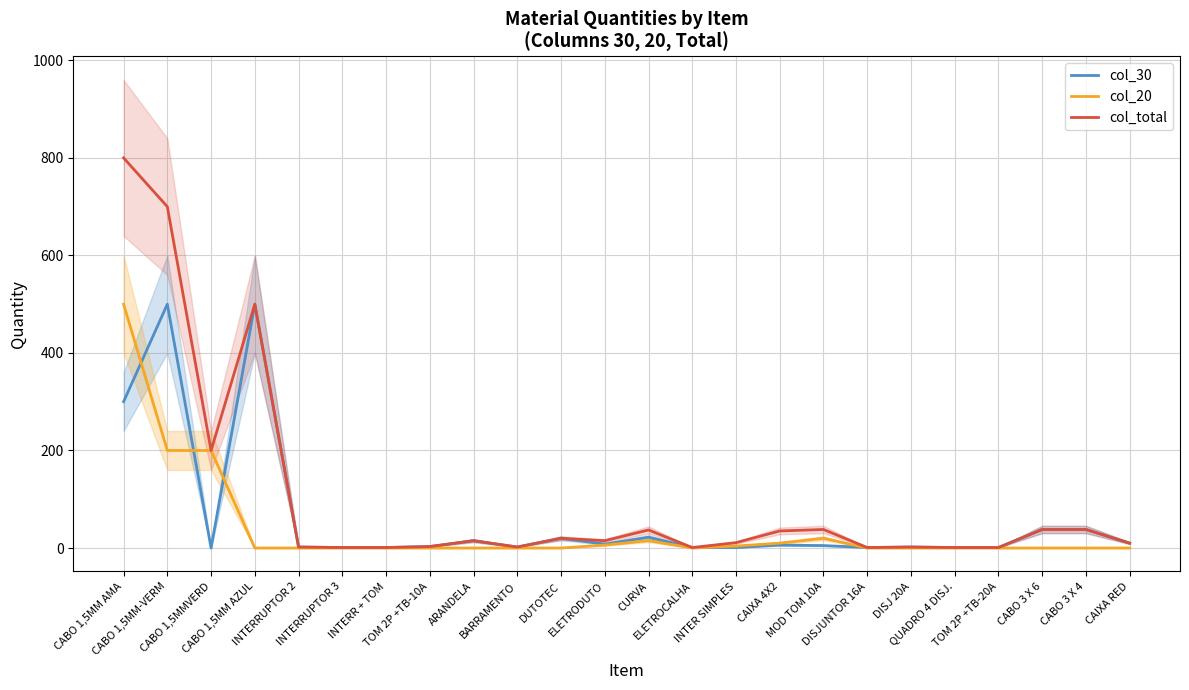

Reading right to left, what are all the values shown in this chart?

col_30: CAIXA RED=10	CABO 3 X 4=38	CABO 3 X 6=38	TOM 2P +TB-20A=1	QUADRO 4 DISJ.=1	DISJ 20A=2	DISJUNTOR 16A=1	MOD TOM 10A=5	CAIXA 4X2=6	INTER SIMPLES=1	ELETROCALHA=1	CURVA=22	ELETRODUTO=8	DUTOTEC=20	BARRAMENTO=2	ARANDELA=15	TOM 2P +TB-10A=3	INTERR + TOM=1	INTERRUPTOR 3=1	INTERRUPTOR 2=2	CABO 1,5MM AZUL=500	CABO 1,5MMVERD=0	CABO 1,5MM-VERM=500	CABO 1,5MM AMA=300
col_20: CAIXA RED=0	CABO 3 X 4=0	CABO 3 X 6=0	TOM 2P +TB-20A=0	QUADRO 4 DISJ.=0	DISJ 20A=0	DISJUNTOR 16A=0	MOD TOM 10A=20	CAIXA 4X2=10	INTER SIMPLES=4	ELETROCALHA=0	CURVA=15	ELETRODUTO=6	DUTOTEC=0	BARRAMENTO=0	ARANDELA=0	TOM 2P +TB-10A=0	INTERR + TOM=0	INTERRUPTOR 3=0	INTERRUPTOR 2=0	CABO 1,5MM AZUL=0	CABO 1,5MMVERD=200	CABO 1,5MM-VERM=200	CABO 1,5MM AMA=500
col_total: CAIXA RED=10	CABO 3 X 4=38	CABO 3 X 6=38	TOM 2P +TB-20A=1	QUADRO 4 DISJ.=1	DISJ 20A=2	DISJUNTOR 16A=1	MOD TOM 10A=38	CAIXA 4X2=35	INTER SIMPLES=11	ELETROCALHA=1	CURVA=37	ELETRODUTO=15	DUTOTEC=20	BARRAMENTO=2	ARANDELA=15	TOM 2P +TB-10A=3	INTERR + TOM=1	INTERRUPTOR 3=1	INTERRUPTOR 2=2	CABO 1,5MM AZUL=500	CABO 1,5MMVERD=200	CABO 1,5MM-VERM=700	CABO 1,5MM AMA=800